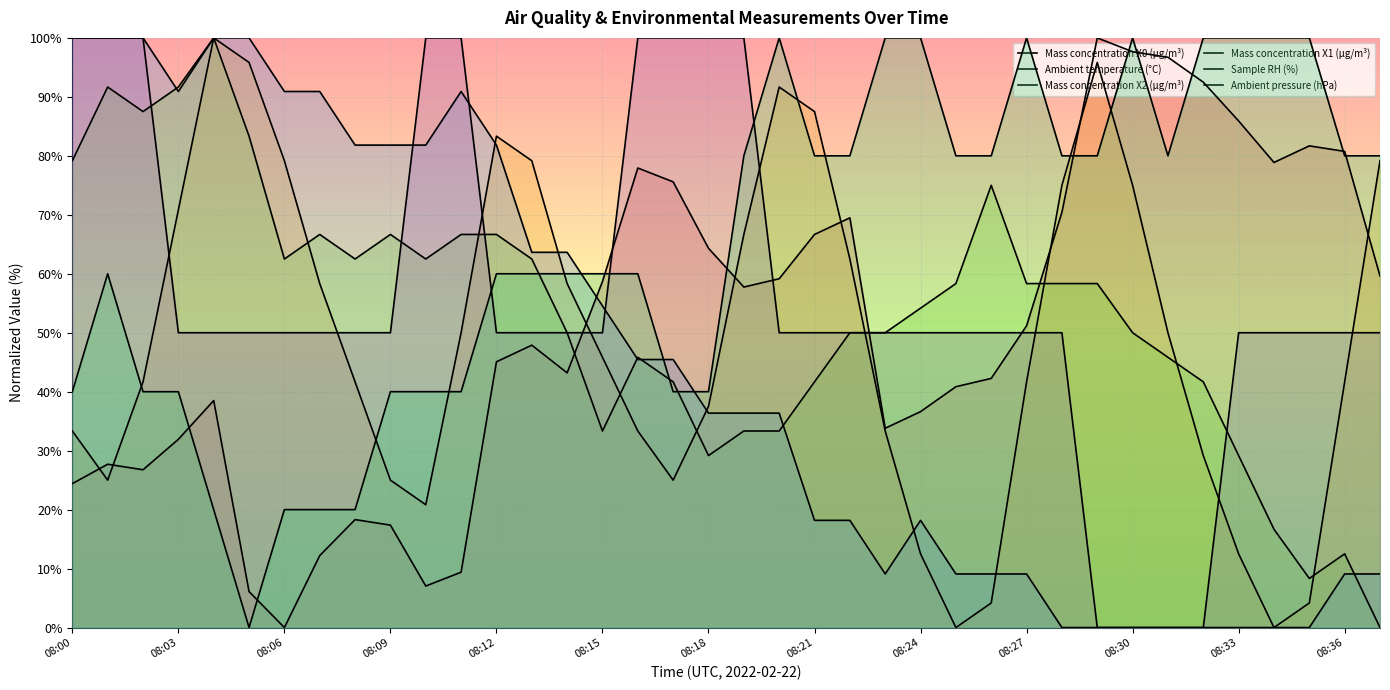

True or false: Sample RH (%) has more than 0 points higher than both neighbors.

False